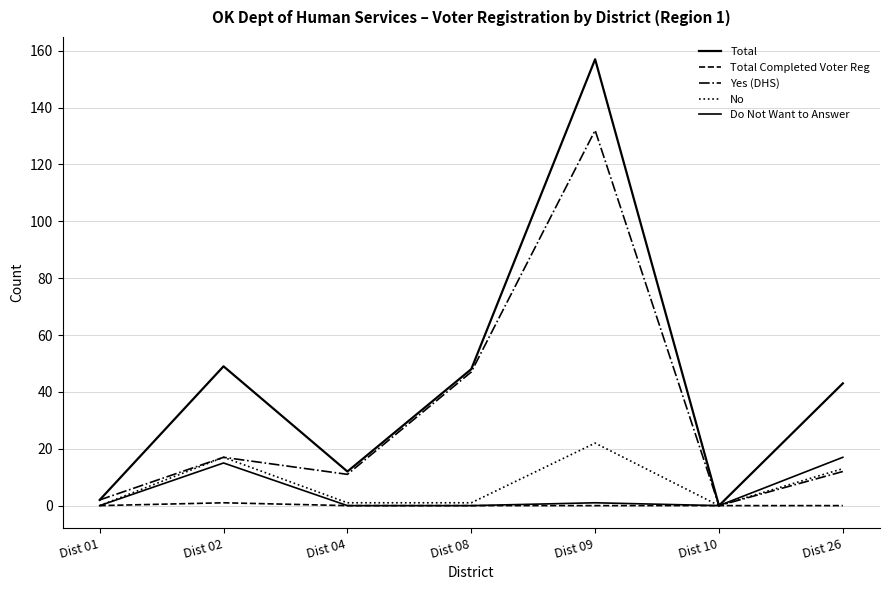

Is this an area chart (filled region under the line)?

No